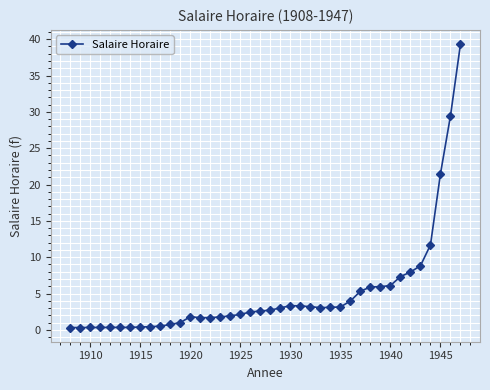

What is the difference between the second highest and minimum values?

29.1